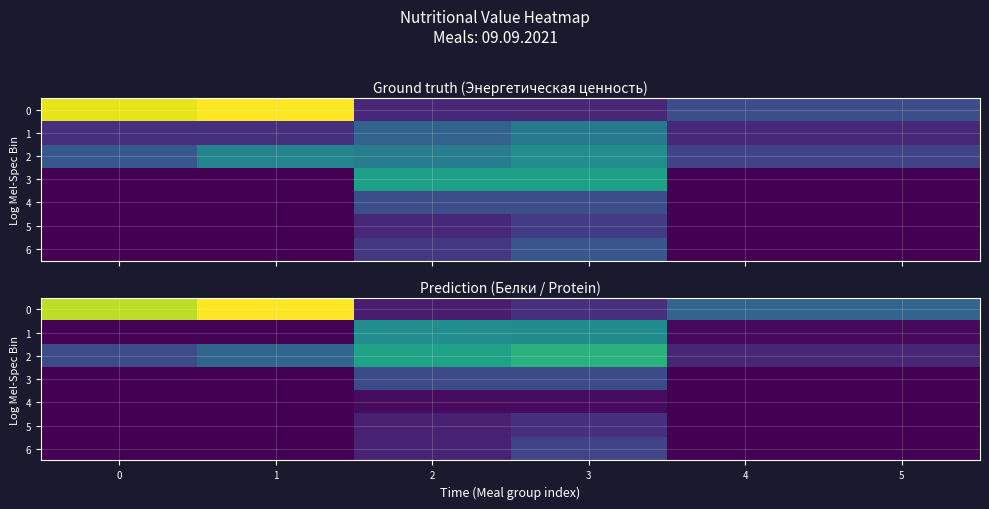

What is the sum of the 0 values at 1 and 0?

32.1